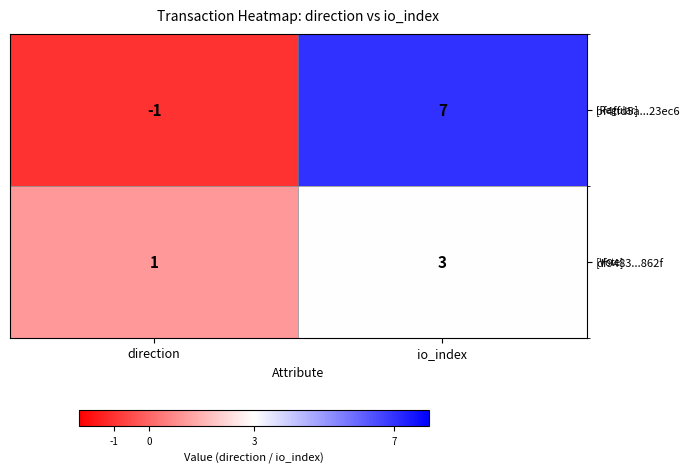

Reading right to left, transcribe all the data shown in this chart.

bf4ffd5a...23ec6: 7	-1
df9483...862f: 3	1